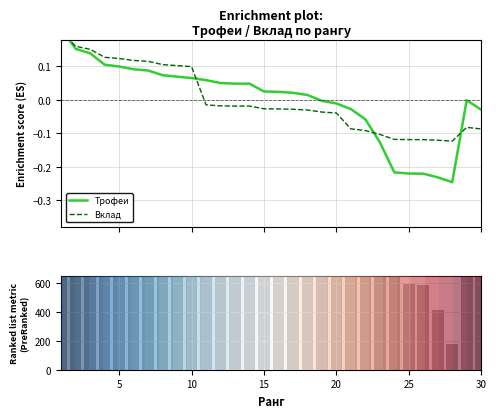

The row_0 series shows 0.1 at 30. True or false?

False